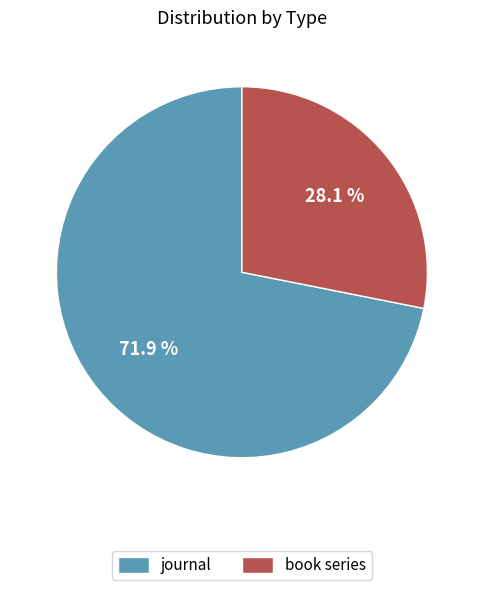

Which slice is the largest?

journal